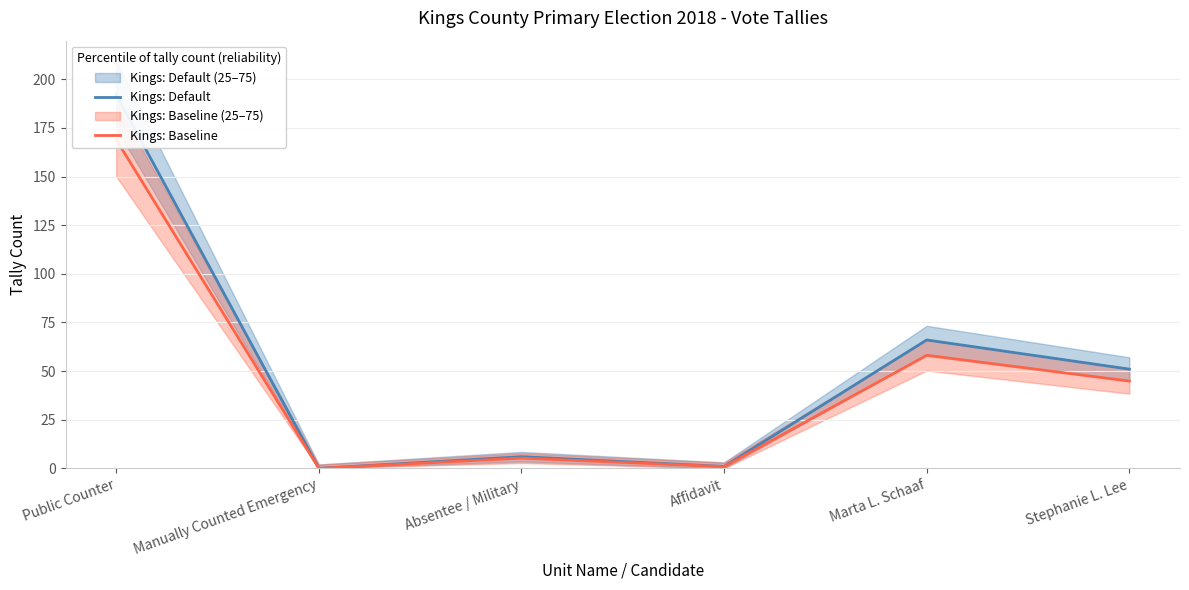

Is the value of Kings: Default at Absentee / Military greater than the value of Kings: Baseline at Absentee / Military?

Yes